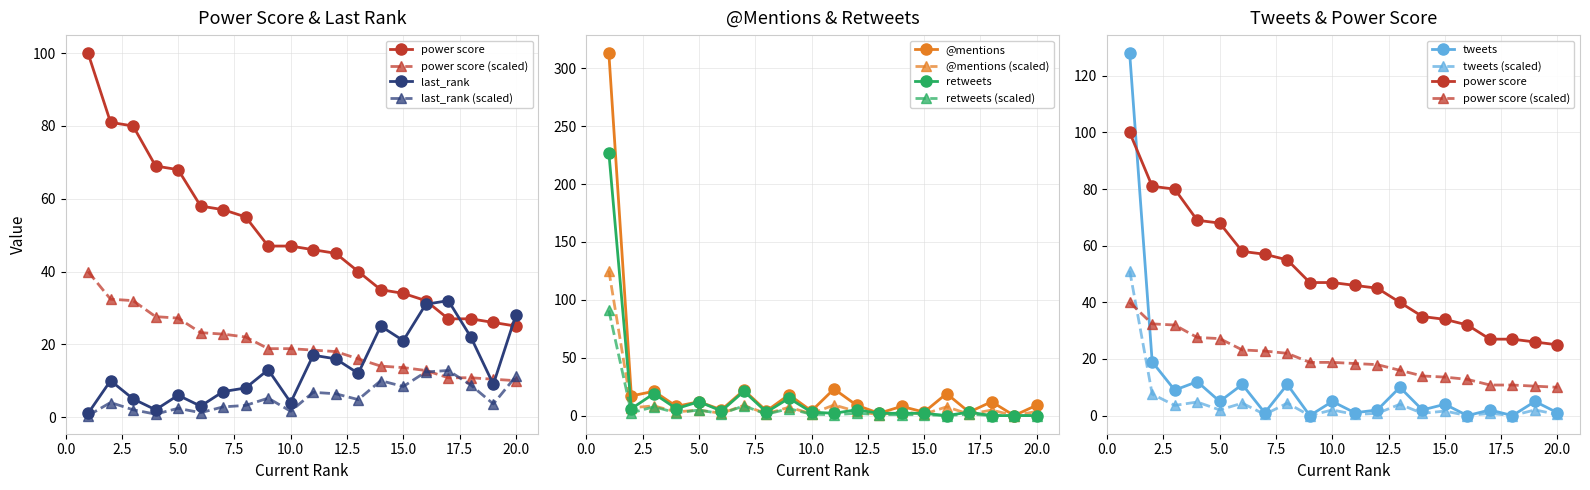

What is the average value of the retweets series?

16.6